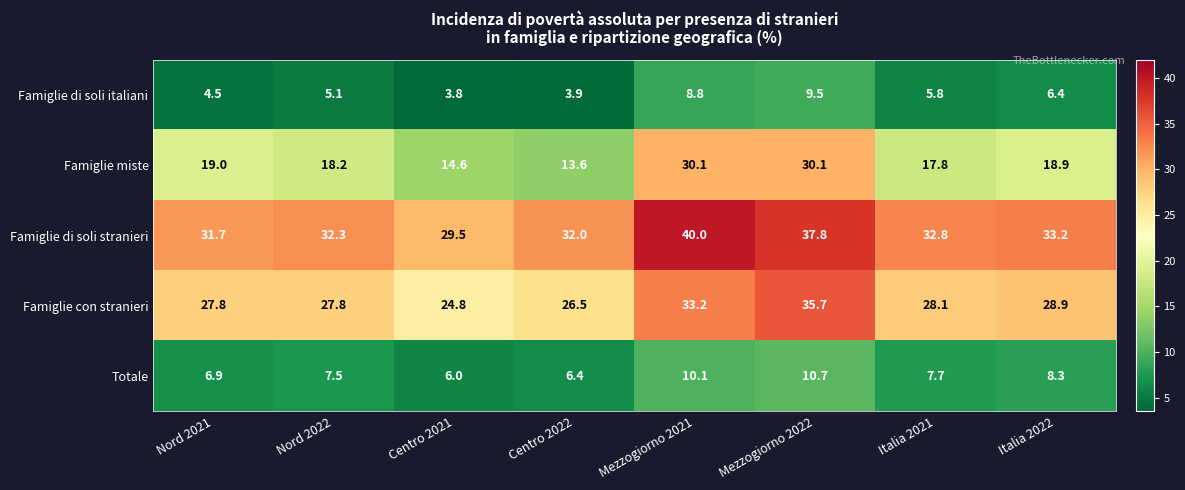

What is the difference between the maximum and minimum values in the Famiglie con stranieri series?

10.9